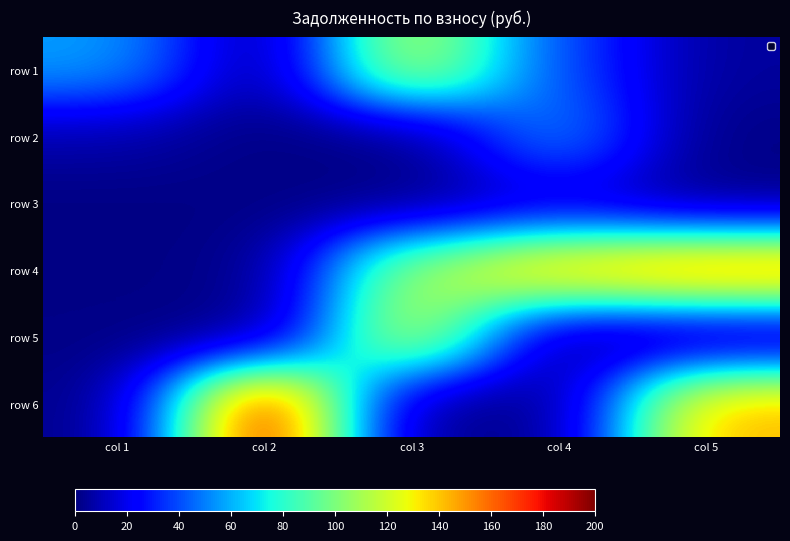

What is the spread (max minus min) of values at col 4?

146.0